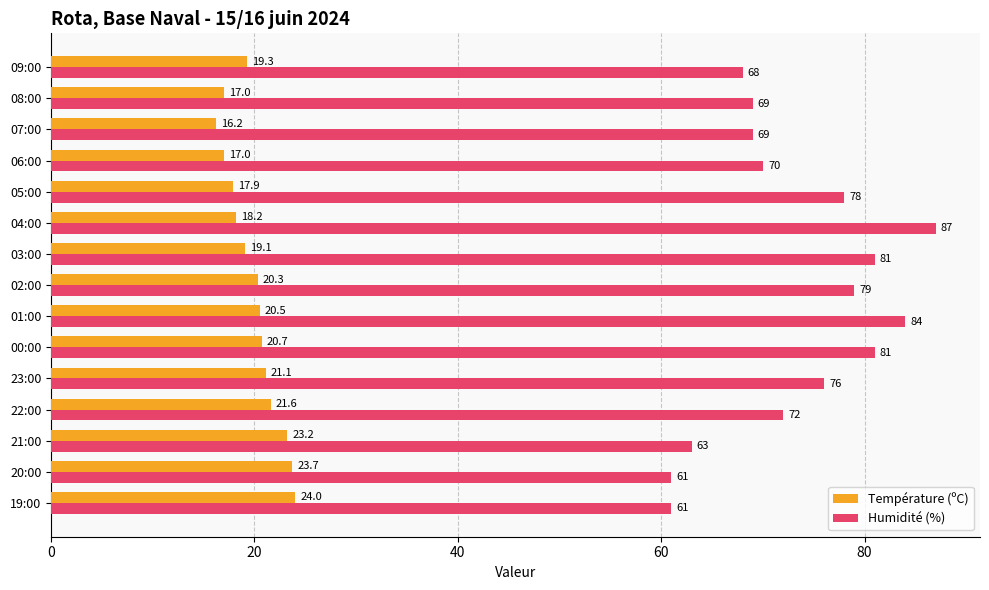

What is the difference between the maximum and minimum values in the Humidité (%) series?

26.0